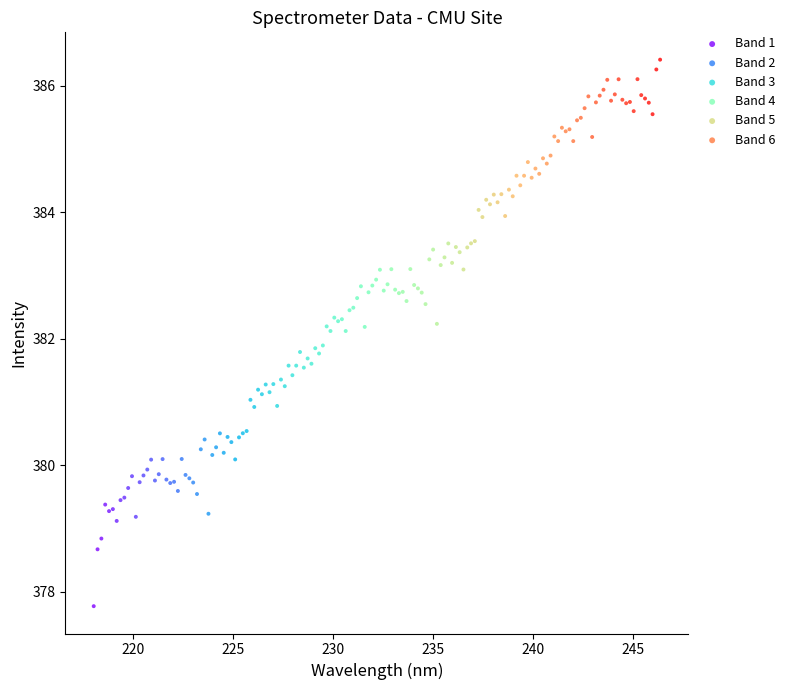

Which series contains the highest Y value?

Band 6